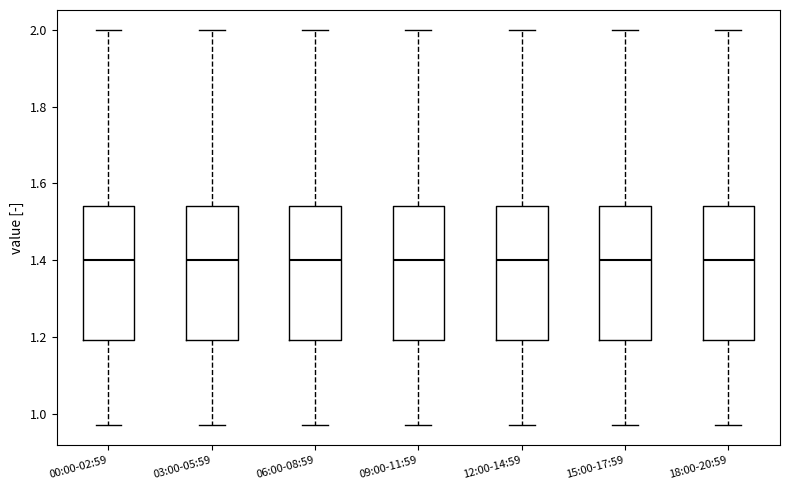

Reading left to right, transcribe this box plot: for each box, give where its median line is, the range the box spans, and where its two whiskers end, as read against the y-axis. The values are not printed on the chart, so give them approximately, as read against the axis.

00:00-02:59: median 1.40, box 1.20 to 1.54, whiskers 0.98 to 2.00
03:00-05:59: median 1.40, box 1.20 to 1.54, whiskers 0.98 to 2.00
06:00-08:59: median 1.40, box 1.20 to 1.54, whiskers 0.98 to 2.00
09:00-11:59: median 1.40, box 1.20 to 1.54, whiskers 0.98 to 2.00
12:00-14:59: median 1.40, box 1.20 to 1.54, whiskers 0.98 to 2.00
15:00-17:59: median 1.40, box 1.20 to 1.54, whiskers 0.98 to 2.00
18:00-20:59: median 1.40, box 1.20 to 1.54, whiskers 0.98 to 2.00